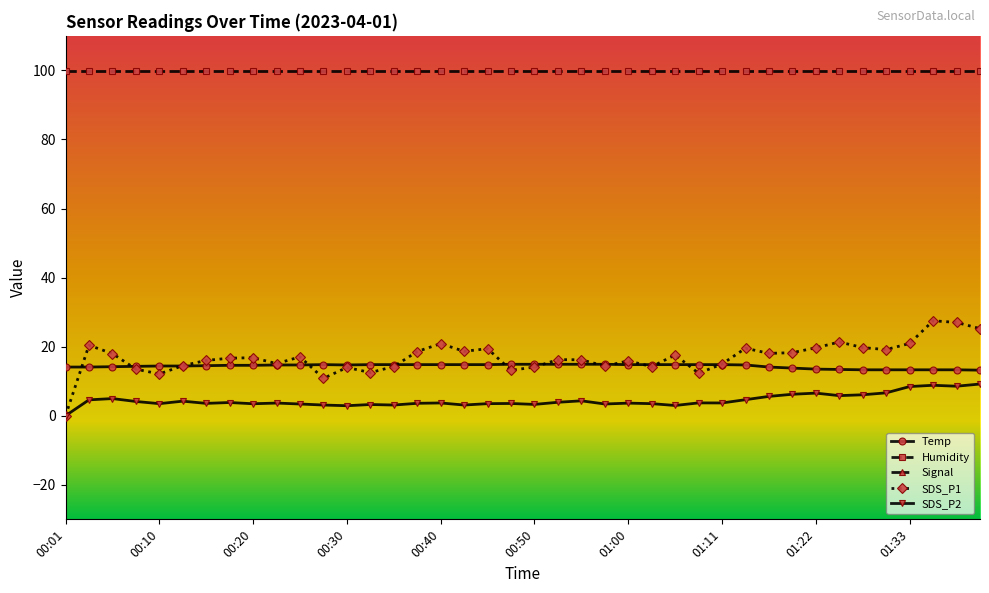

Is the value of Humidity at 35 greater than the value of Signal at 37?

Yes